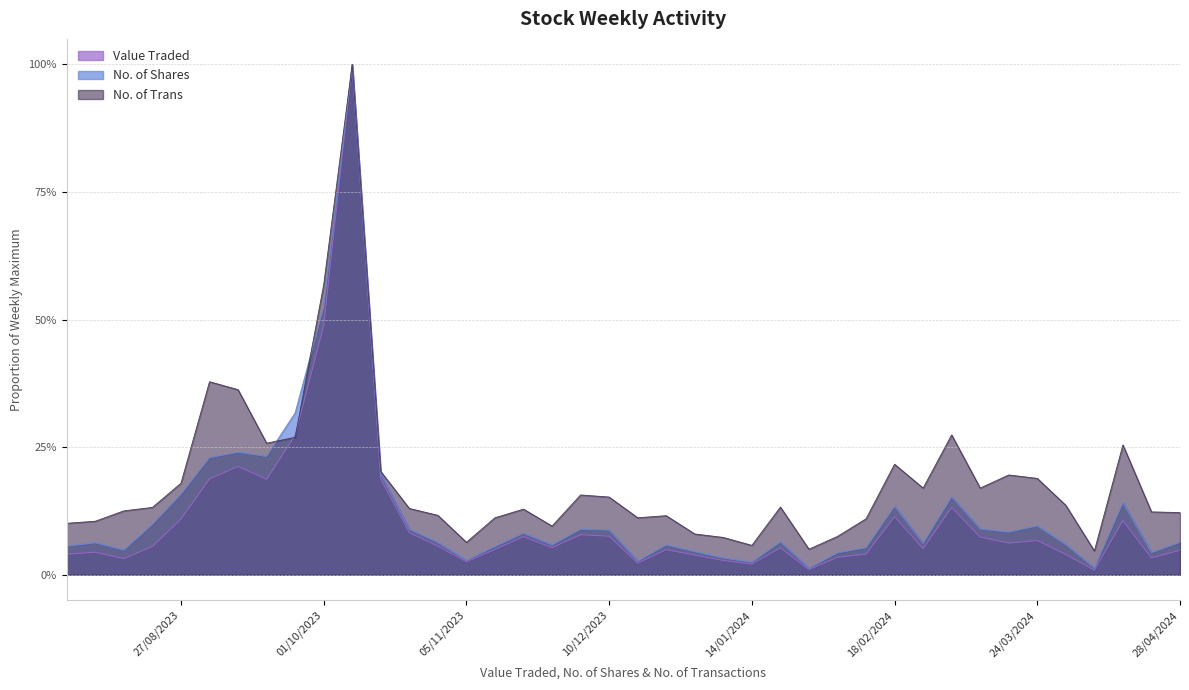

Reading right to left, transcribe all the data shown in this chart.

Value Traded: 30/07/2023=0.0	06/08/2023=0.0	13/08/2023=0.0	20/08/2023=0.1	27/08/2023=0.1	03/09/2023=0.2	10/09/2023=0.2	17/09/2023=0.2	24/09/2023=0.3	01/10/2023=0.5	08/10/2023=1.0	15/10/2023=0.2	22/10/2023=0.1	29/10/2023=0.1	05/11/2023=0.0	12/11/2023=0.0	19/11/2023=0.1	26/11/2023=0.1	03/12/2023=0.1	10/12/2023=0.1	17/12/2023=0.0	24/12/2023=0.0	31/12/2023=0.0	07/01/2024=0.0	14/01/2024=0.0	21/01/2024=0.1	28/01/2024=0.0	04/02/2024=0.0	11/02/2024=0.0	18/02/2024=0.1	25/02/2024=0.1	03/03/2024=0.1	10/03/2024=0.1	17/03/2024=0.1	24/03/2024=0.1	31/03/2024=0.0	07/04/2024=0.0	14/04/2024=0.1	21/04/2024=0.0	28/04/2024=0.0
No. of Shares: 30/07/2023=0.1	06/08/2023=0.1	13/08/2023=0.0	20/08/2023=0.1	27/08/2023=0.2	03/09/2023=0.2	10/09/2023=0.2	17/09/2023=0.2	24/09/2023=0.3	01/10/2023=0.5	08/10/2023=1.0	15/10/2023=0.2	22/10/2023=0.1	29/10/2023=0.1	05/11/2023=0.0	12/11/2023=0.1	19/11/2023=0.1	26/11/2023=0.1	03/12/2023=0.1	10/12/2023=0.1	17/12/2023=0.0	24/12/2023=0.1	31/12/2023=0.0	07/01/2024=0.0	14/01/2024=0.0	21/01/2024=0.1	28/01/2024=0.0	04/02/2024=0.0	11/02/2024=0.1	18/02/2024=0.1	25/02/2024=0.1	03/03/2024=0.2	10/03/2024=0.1	17/03/2024=0.1	24/03/2024=0.1	31/03/2024=0.1	07/04/2024=0.0	14/04/2024=0.1	21/04/2024=0.0	28/04/2024=0.1
No. of Trans: 30/07/2023=0.1	06/08/2023=0.1	13/08/2023=0.1	20/08/2023=0.1	27/08/2023=0.2	03/09/2023=0.4	10/09/2023=0.4	17/09/2023=0.3	24/09/2023=0.3	01/10/2023=0.6	08/10/2023=1.0	15/10/2023=0.2	22/10/2023=0.1	29/10/2023=0.1	05/11/2023=0.1	12/11/2023=0.1	19/11/2023=0.1	26/11/2023=0.1	03/12/2023=0.2	10/12/2023=0.2	17/12/2023=0.1	24/12/2023=0.1	31/12/2023=0.1	07/01/2024=0.1	14/01/2024=0.1	21/01/2024=0.1	28/01/2024=0.1	04/02/2024=0.1	11/02/2024=0.1	18/02/2024=0.2	25/02/2024=0.2	03/03/2024=0.3	10/03/2024=0.2	17/03/2024=0.2	24/03/2024=0.2	31/03/2024=0.1	07/04/2024=0.0	14/04/2024=0.3	21/04/2024=0.1	28/04/2024=0.1